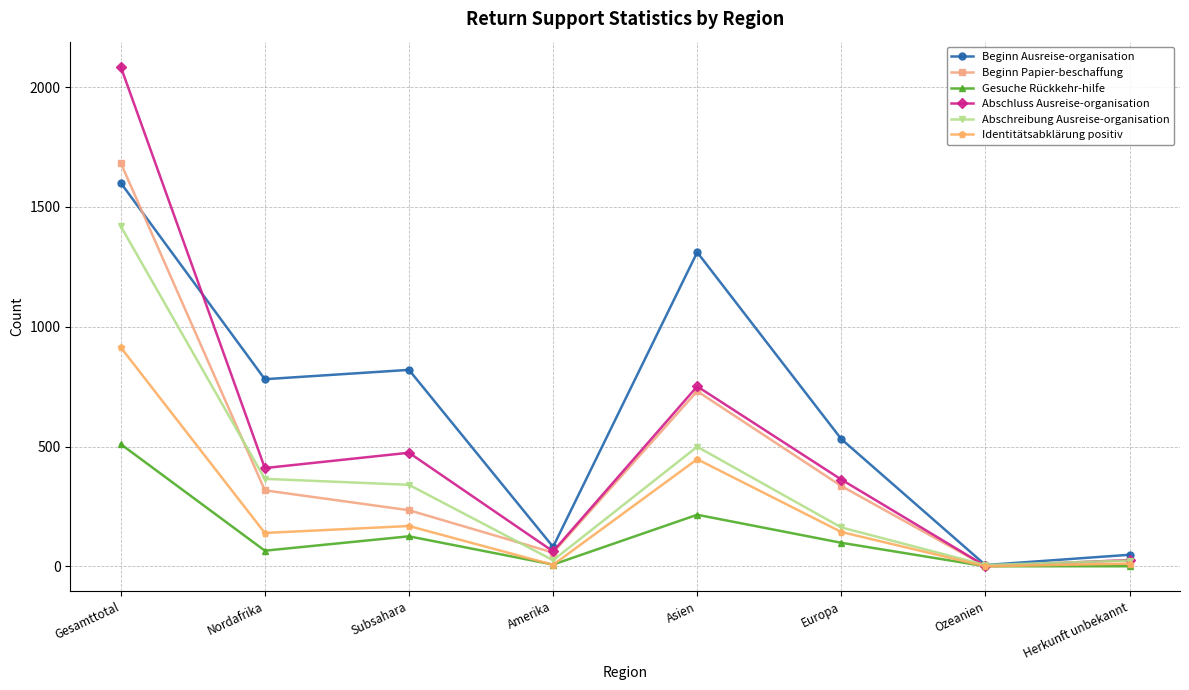

Between Asien and Europa, which series saw the biggest shift?

Beginn Ausreise-organisation